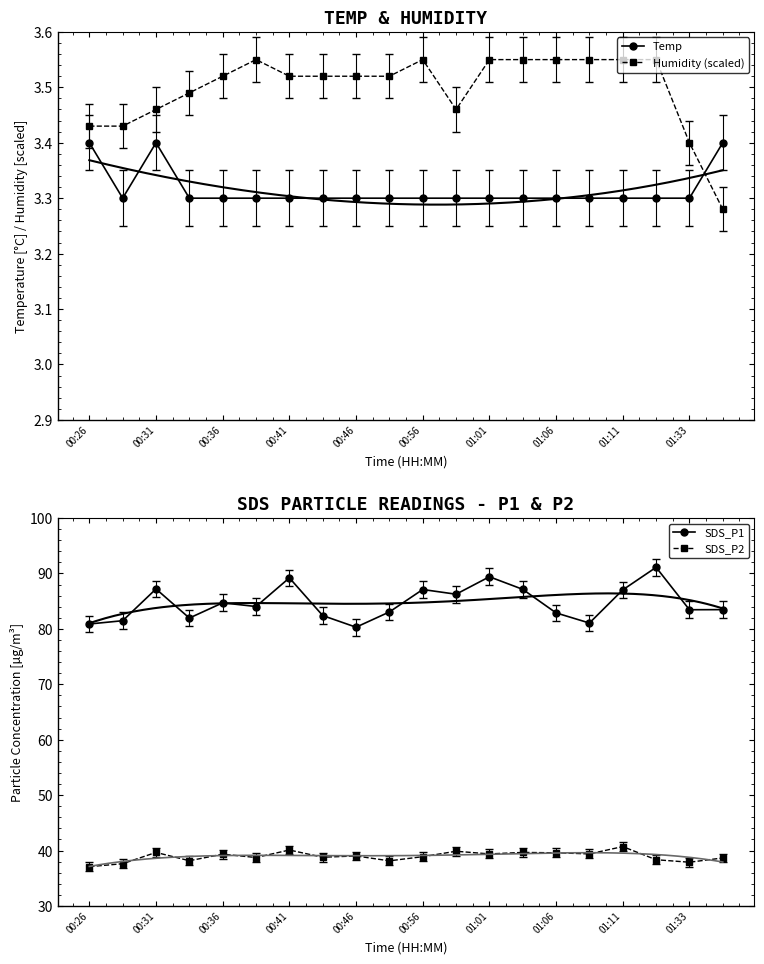

True or false: SDS_P1 and SDS_P2 intersect in this chart.

False